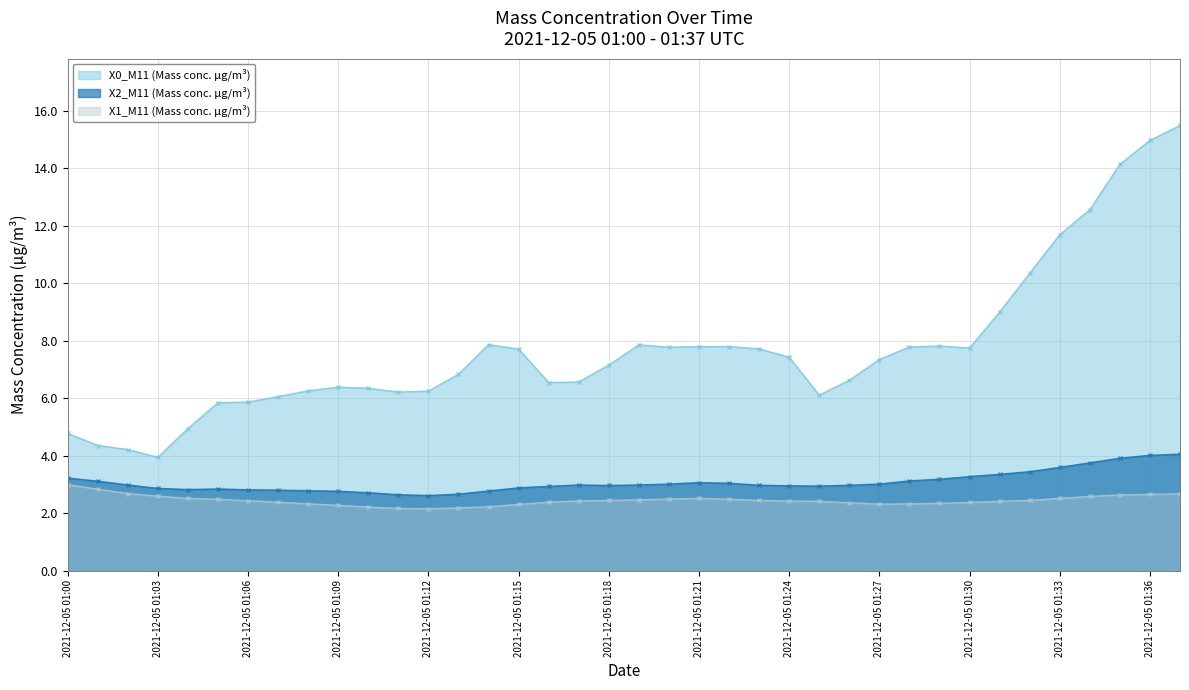

Between 2021-12-05 01:27 and 2021-12-05 01:14, which is larger?

2021-12-05 01:14